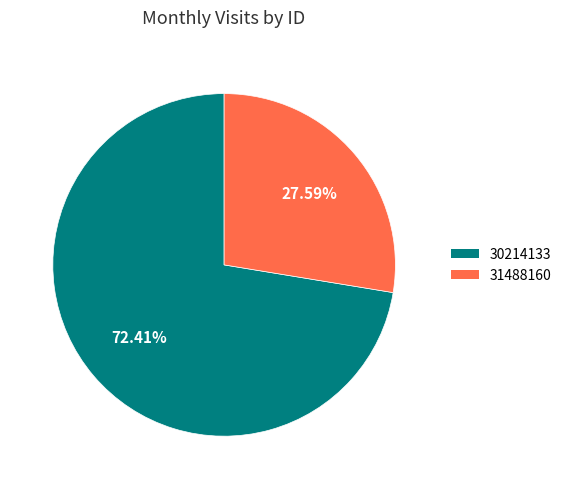

To the nearest percent, what is the difference between the 31488160 and 30214133 slice percentages?

45%